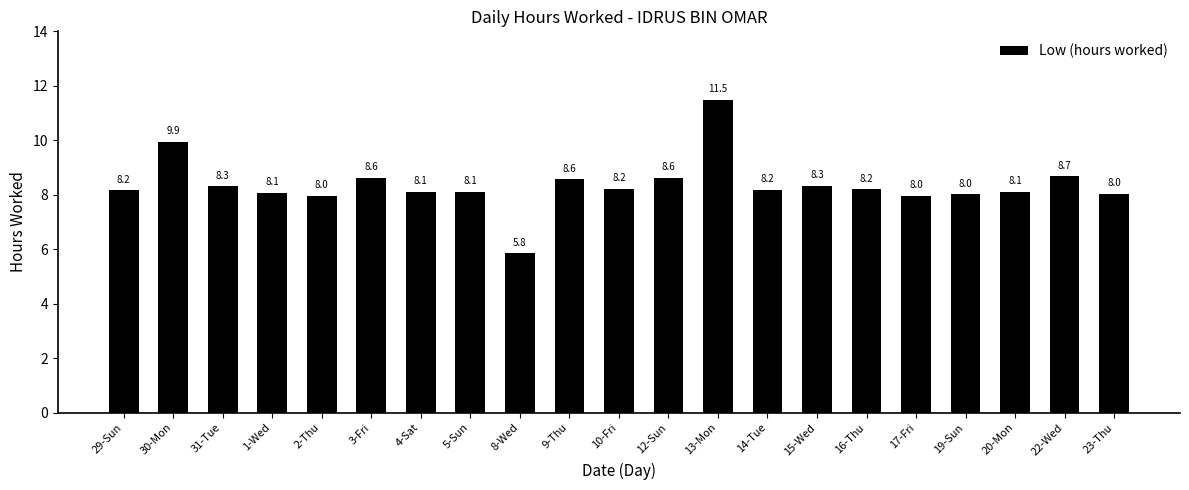

Are the bars grouped side by side (vs. stacked)?

No